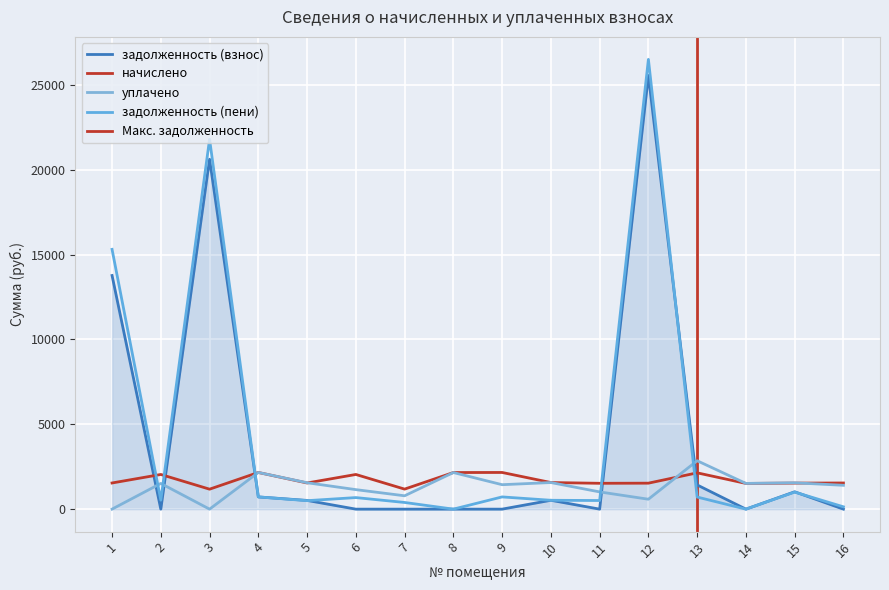

After their last crossing, which series has the higher values: задолженность (взнос) or начислено?

начислено